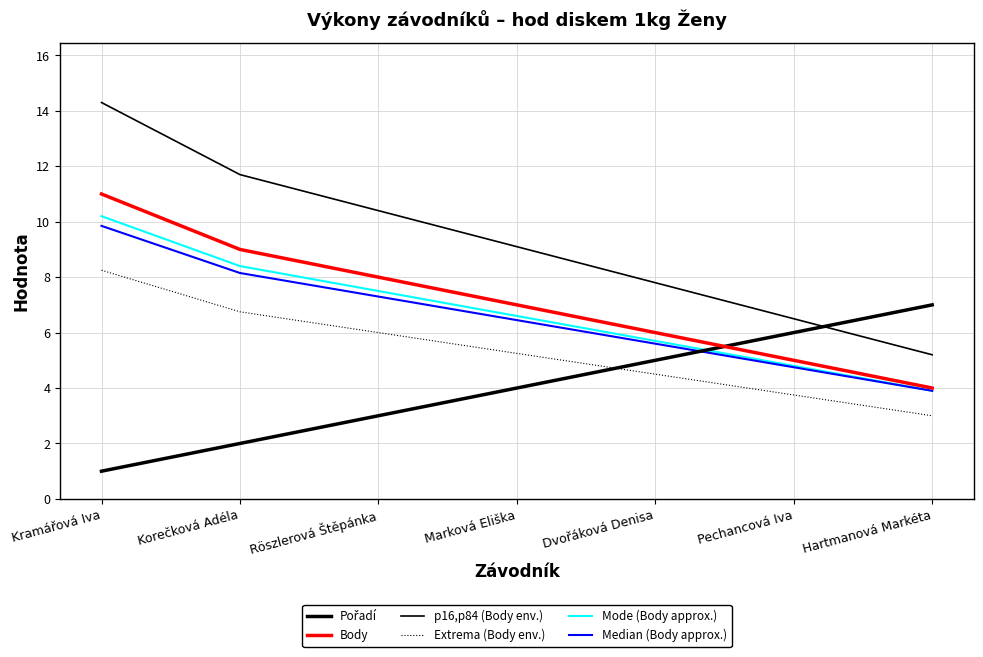

What is the label of the 6th point from the right?

Korečková Adéla